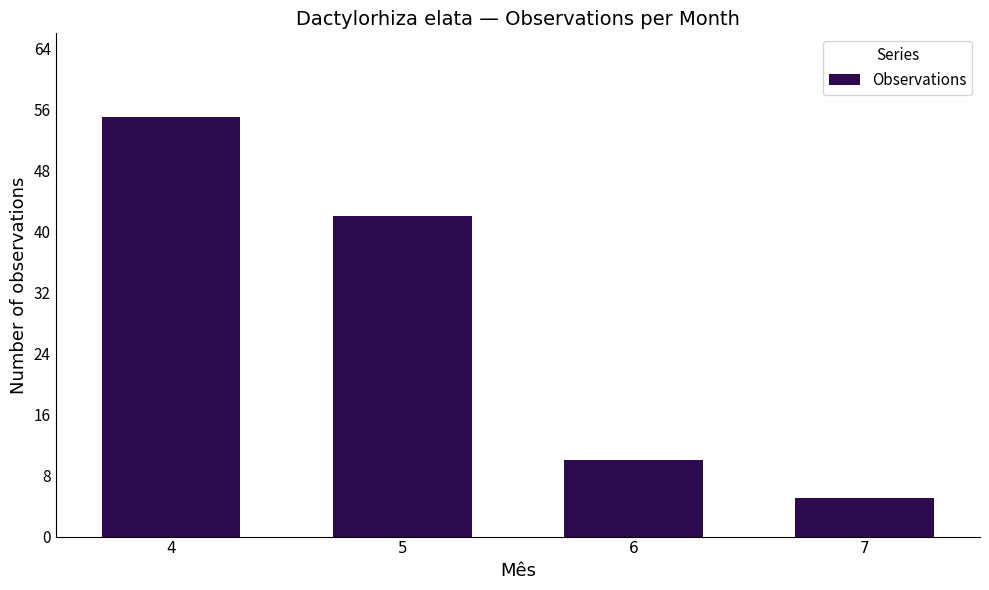

Reading right to left, transcribe all the data shown in this chart.

7=5	6=10	5=42	4=55